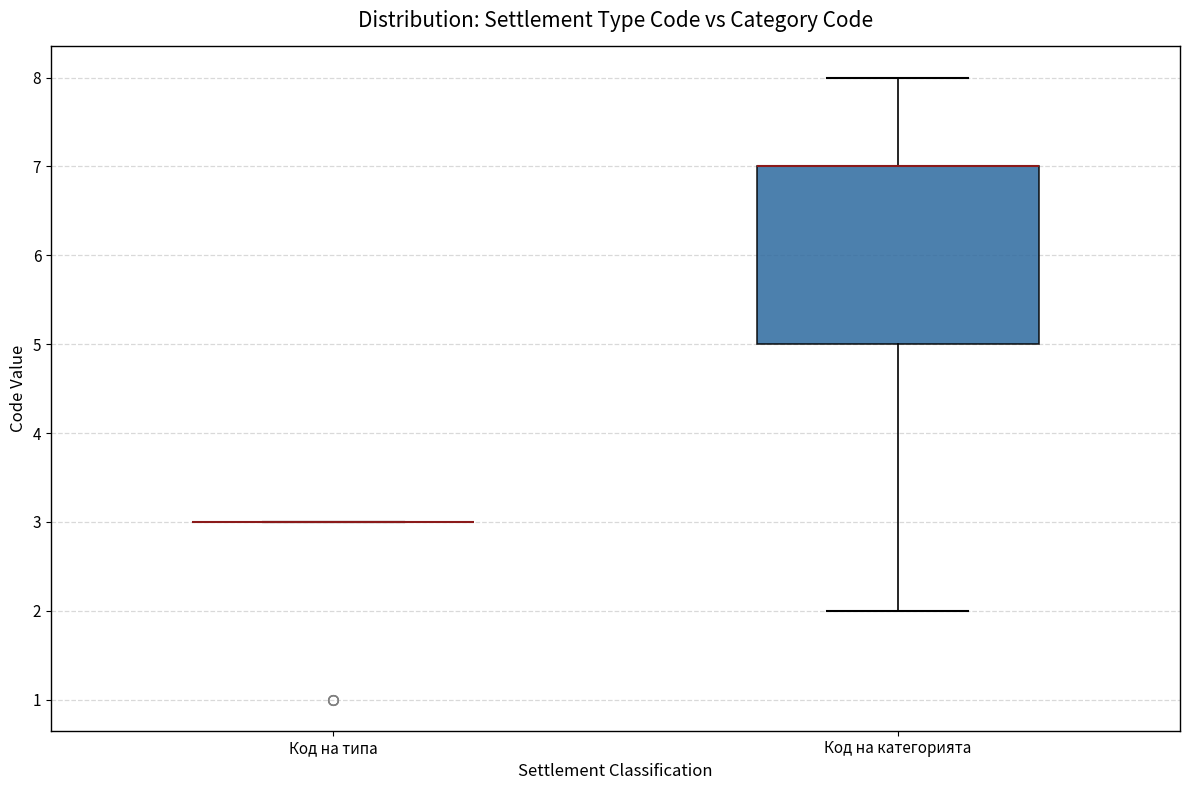

Comparing the boxes themselves (not the whiskers), which one is the tallest?

Код на категорията